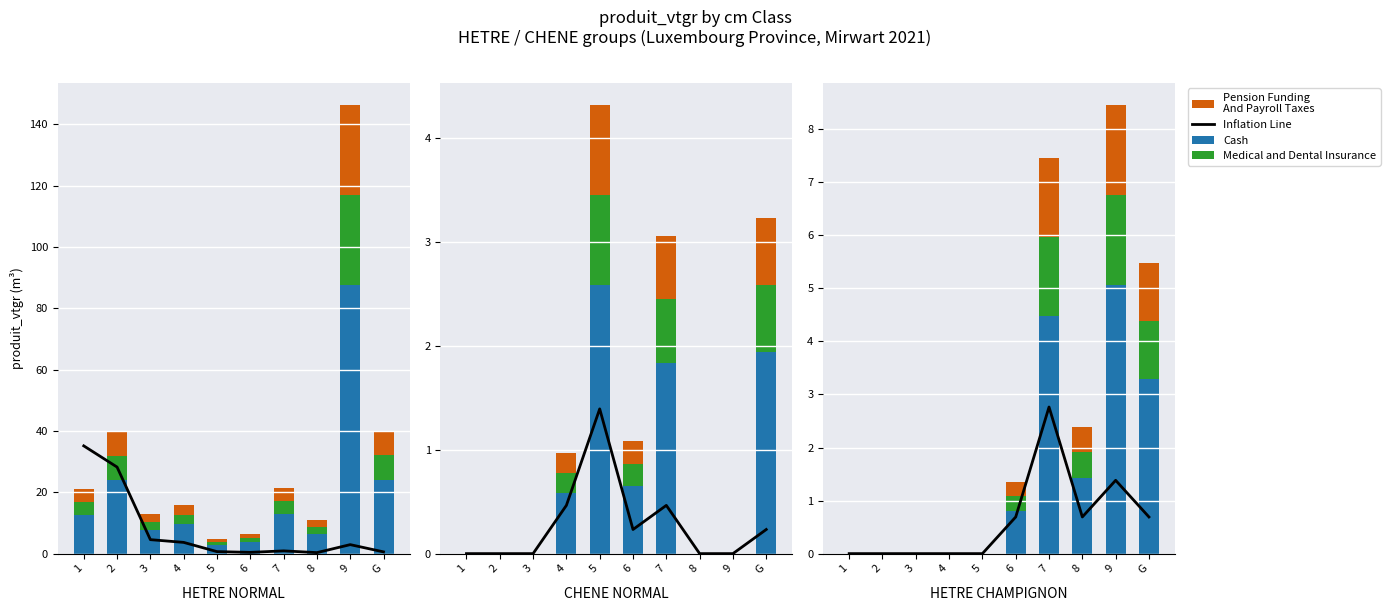

What is the difference between the highest and lowest values at 7?

3.0